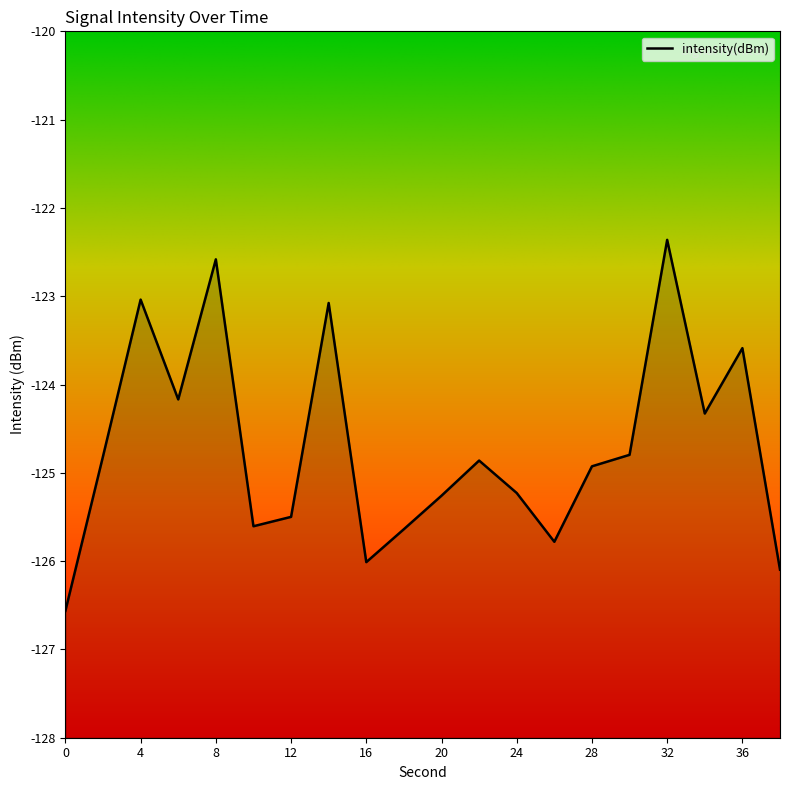

How many series are shown in this chart?

1